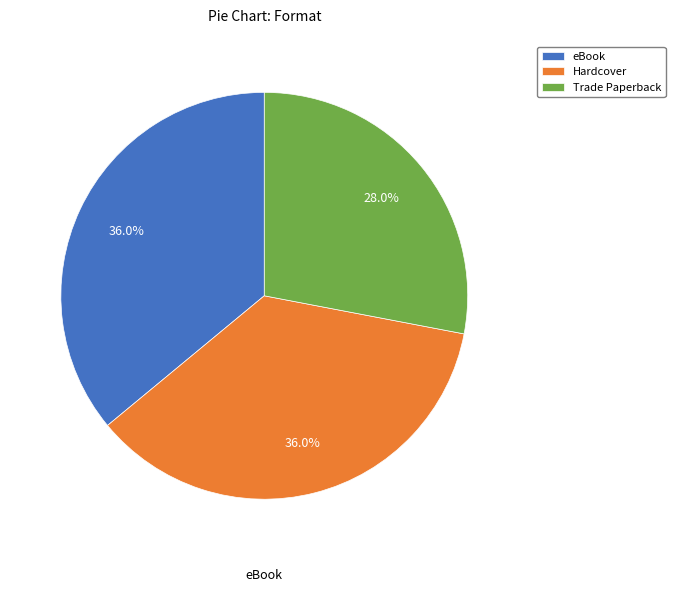

To the nearest percent, what is the average slice percentage?

33%